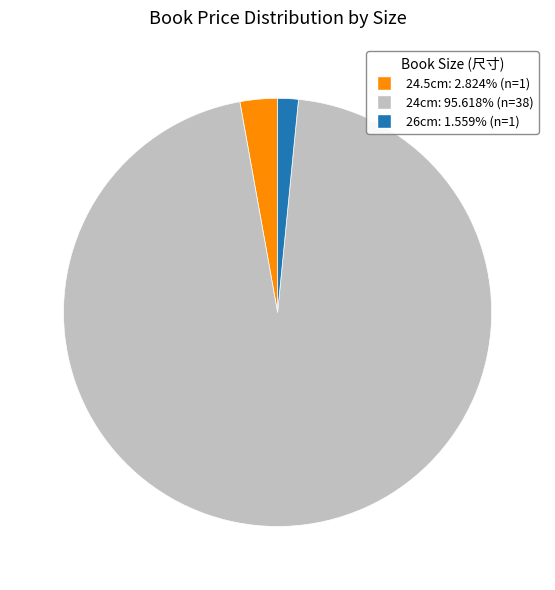

Does any single category account for the majority?

Yes